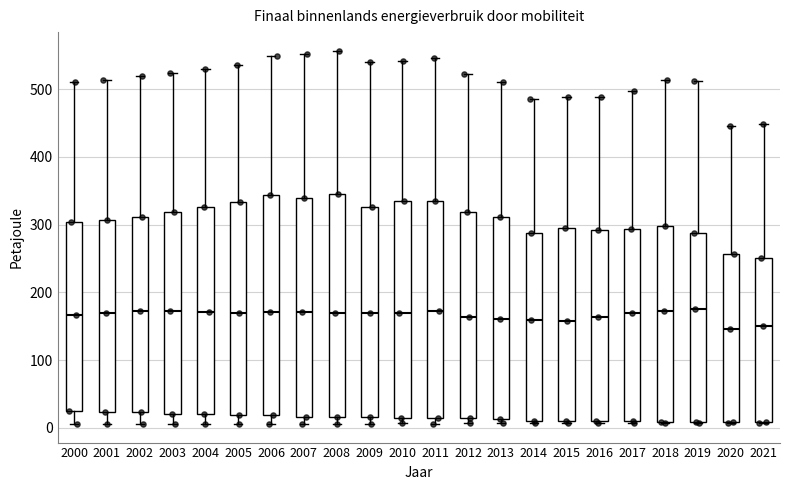

Where is the upper edge of the box at x = 2001 on the y-axis? The values are not printed on the chart, so give them approximately, as read against the axis.

310